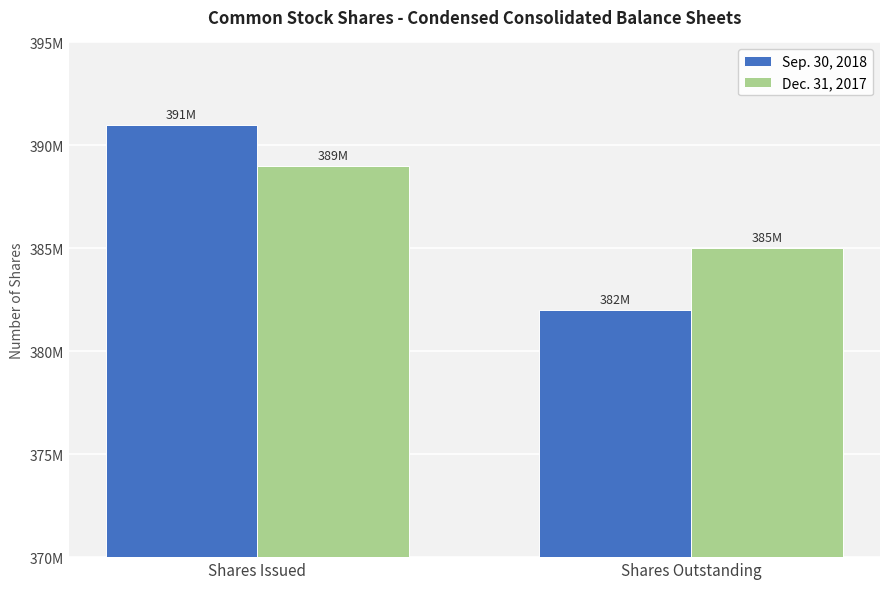

Are the bars grouped side by side (vs. stacked)?

Yes